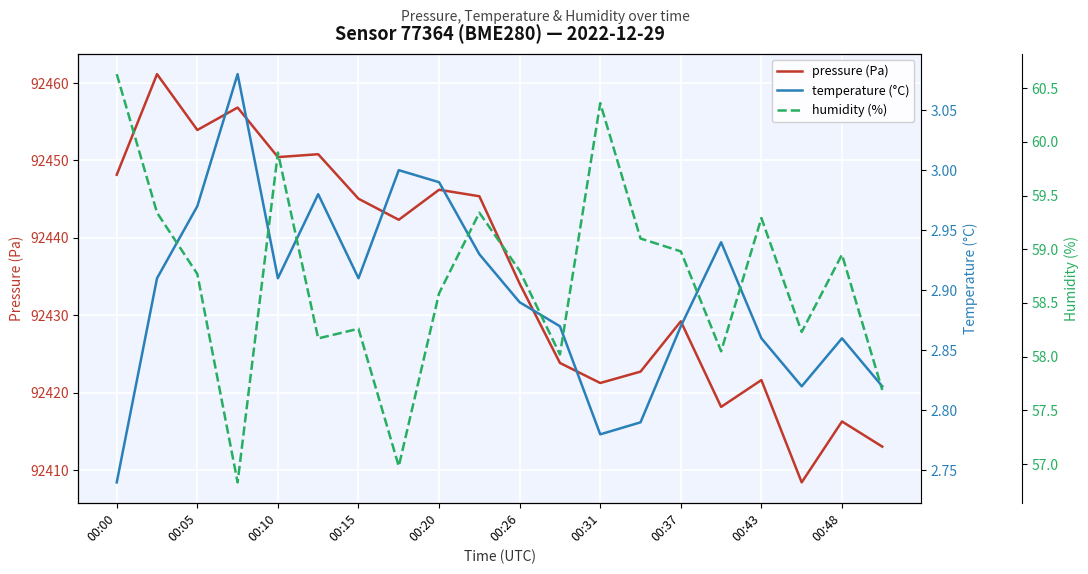

The pressure (Pa) series shows 92446.2 at 00:20. True or false?

True